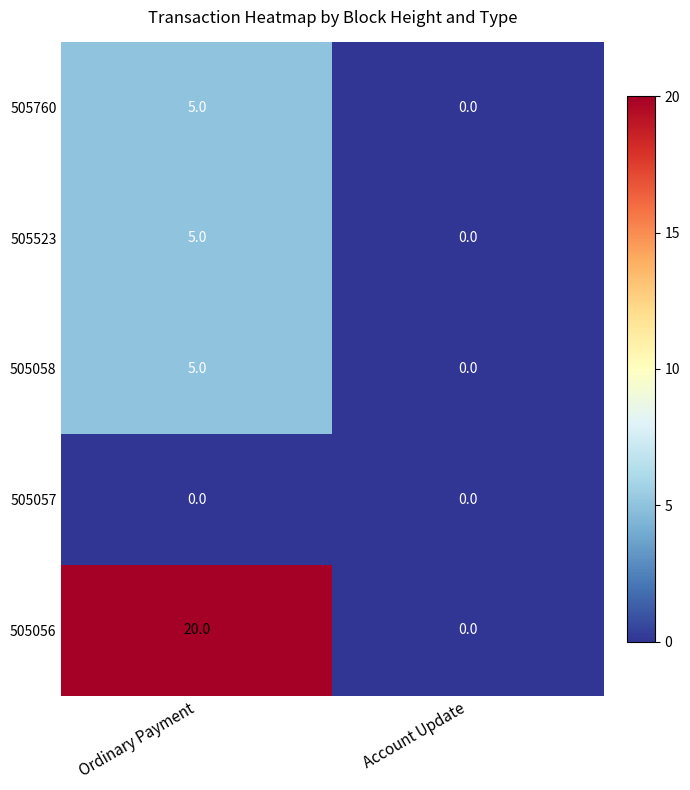

True or false: 505523 has a value of 0 at Account Update.

True